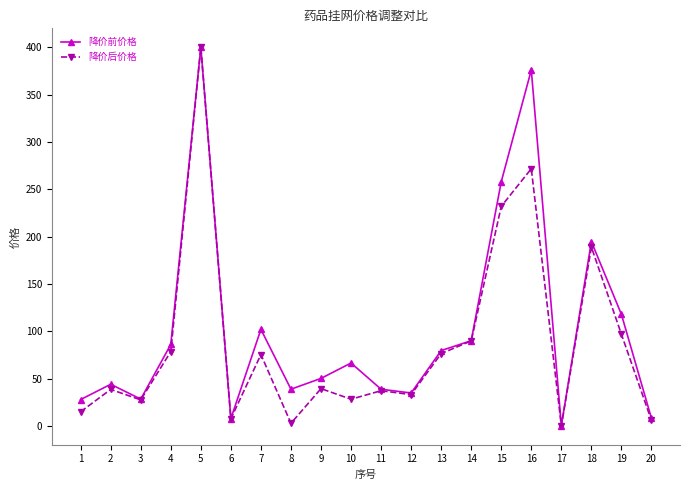

What is the difference between the maximum and minimum values in the 降价后价格 series?

399.6